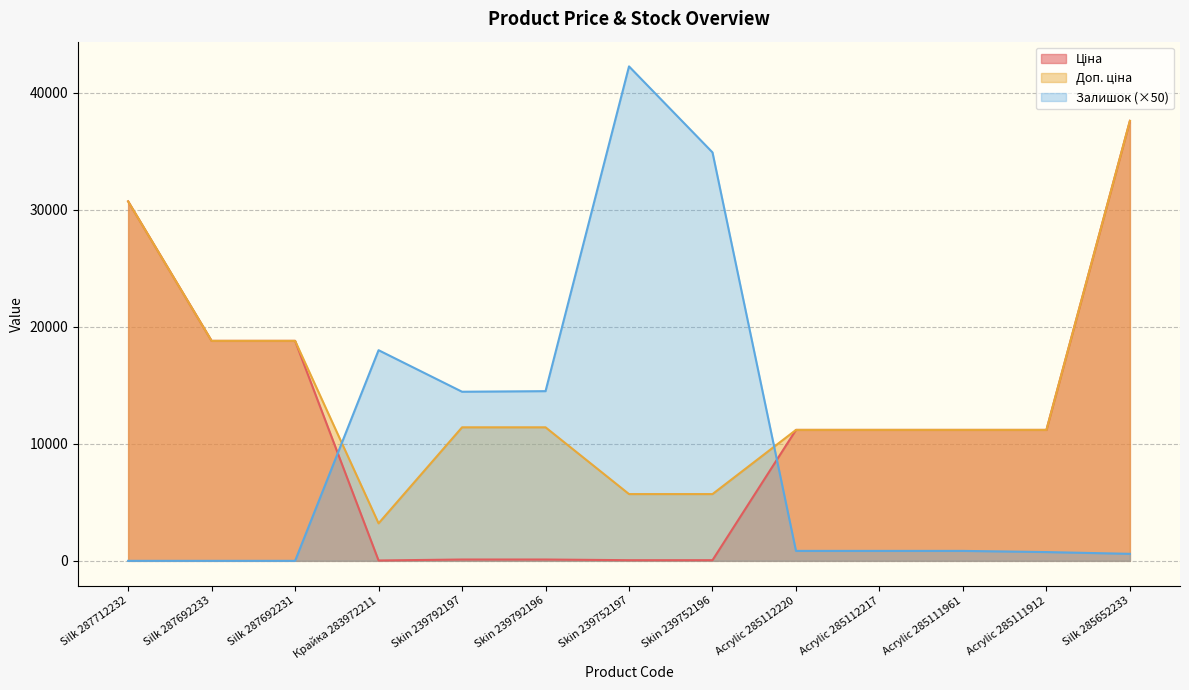

At which label does Ціна first exceed 11188?

Silk 287712232